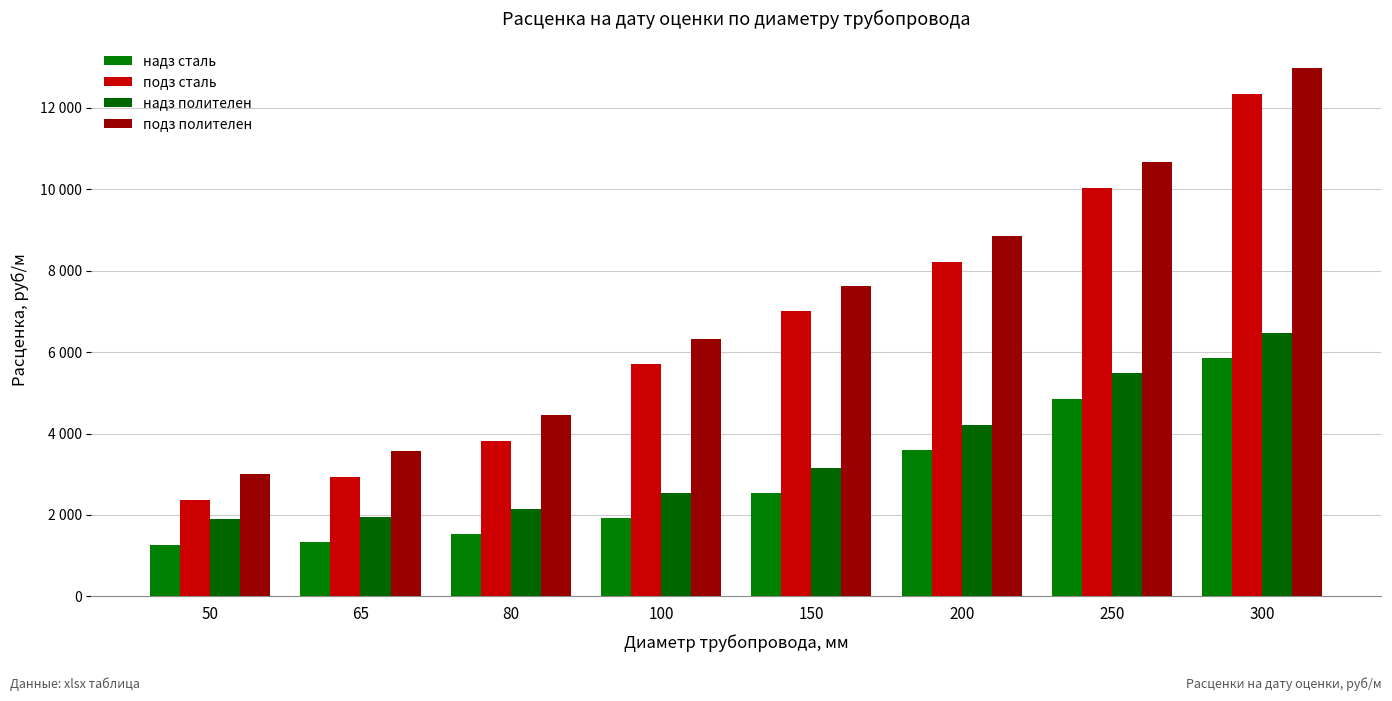

Which category has the highest value across all series?

300